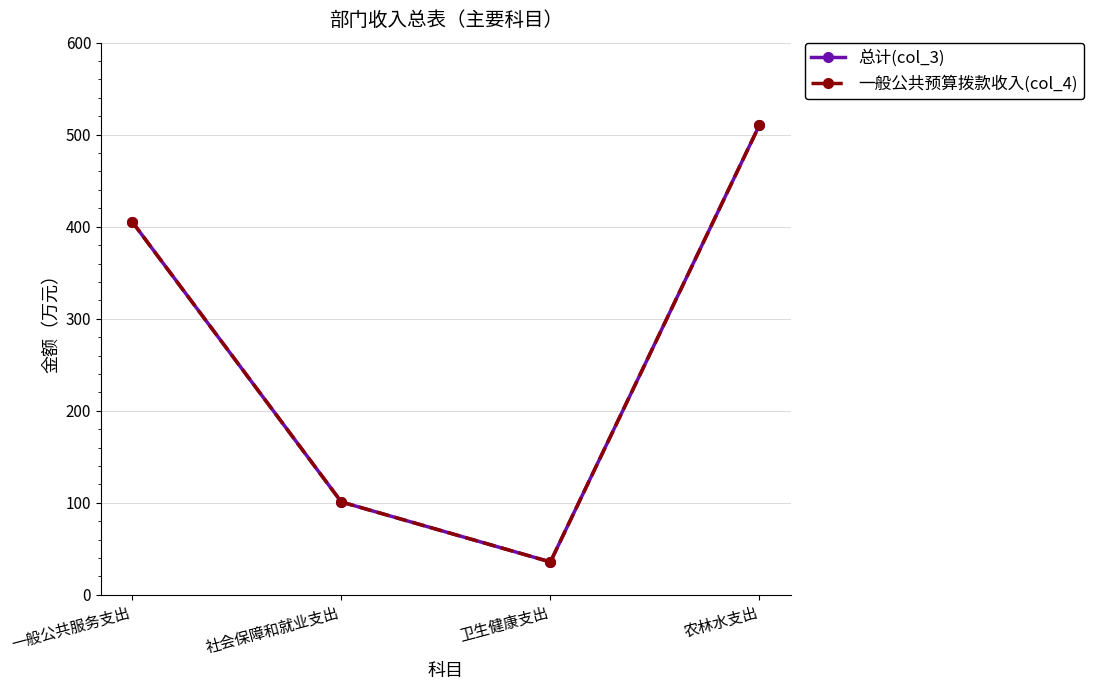

The value of 总计(col_3) at 一般公共服务支出 is 107.6. True or false?

False